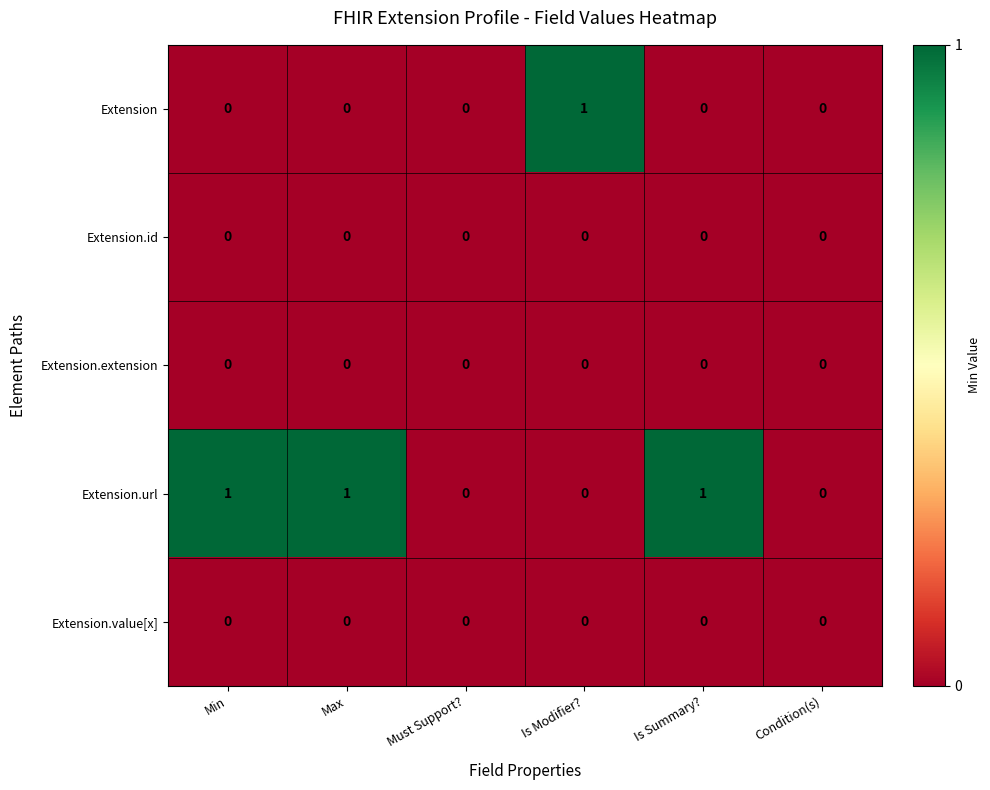

Which category has the highest value in the Extension series?

Is Modifier?